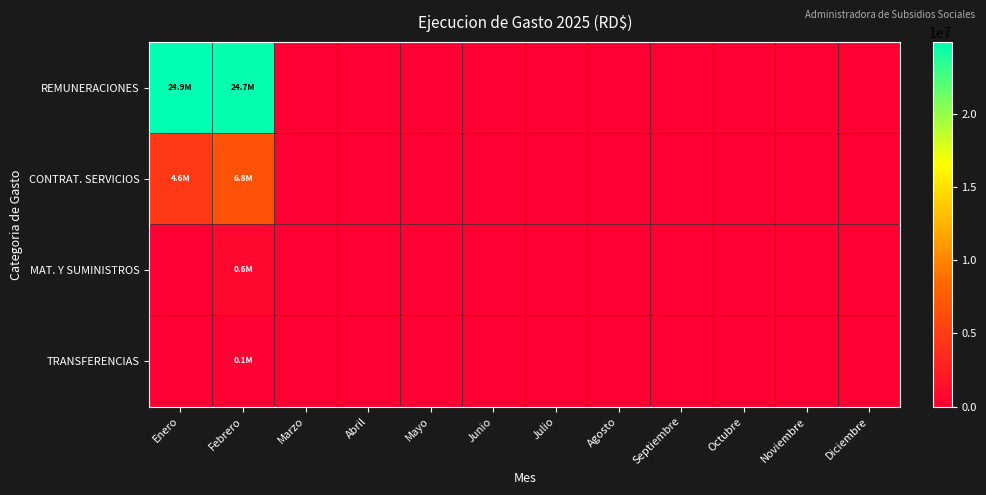

Reading left to right, what are all the values shown in this chart?

REMUNERACIONES: Enero=24933842.4	Febrero=24683624.6	Marzo=0.0	Abril=0.0	Mayo=0.0	Junio=0.0	Julio=0.0	Agosto=0.0	Septiembre=0.0	Octubre=0.0	Noviembre=0.0	Diciembre=0.0
CONTRAT. SERVICIOS: Enero=4586979.8	Febrero=6805966.8	Marzo=0.0	Abril=0.0	Mayo=0.0	Junio=0.0	Julio=0.0	Agosto=0.0	Septiembre=0.0	Octubre=0.0	Noviembre=0.0	Diciembre=0.0
MAT. Y SUMINISTROS: Enero=0.0	Febrero=624130.8	Marzo=0.0	Abril=0.0	Mayo=0.0	Junio=0.0	Julio=0.0	Agosto=0.0	Septiembre=0.0	Octubre=0.0	Noviembre=0.0	Diciembre=0.0
TRANSFERENCIAS: Enero=0.0	Febrero=53349.0	Marzo=0.0	Abril=0.0	Mayo=0.0	Junio=0.0	Julio=0.0	Agosto=0.0	Septiembre=0.0	Octubre=0.0	Noviembre=0.0	Diciembre=0.0